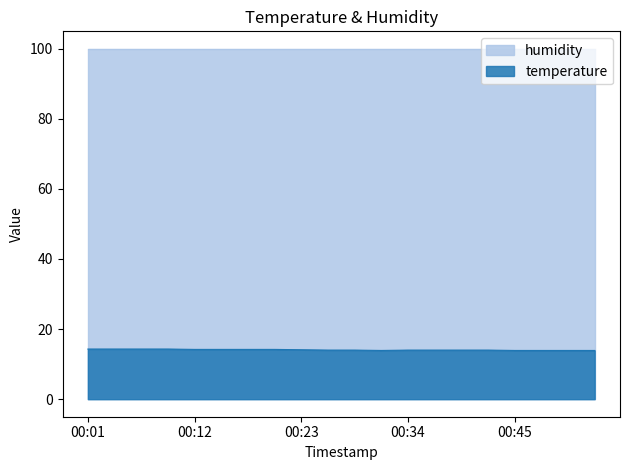

Rank the categories by value from lowest to highest.

00:31, 00:45, 00:48, 00:50, 00:53, 00:26, 00:28, 00:34, 00:37, 00:39, 00:42, 00:23, 00:12, 00:15, 00:17, 00:20, 00:01, 00:03, 00:06, 00:09